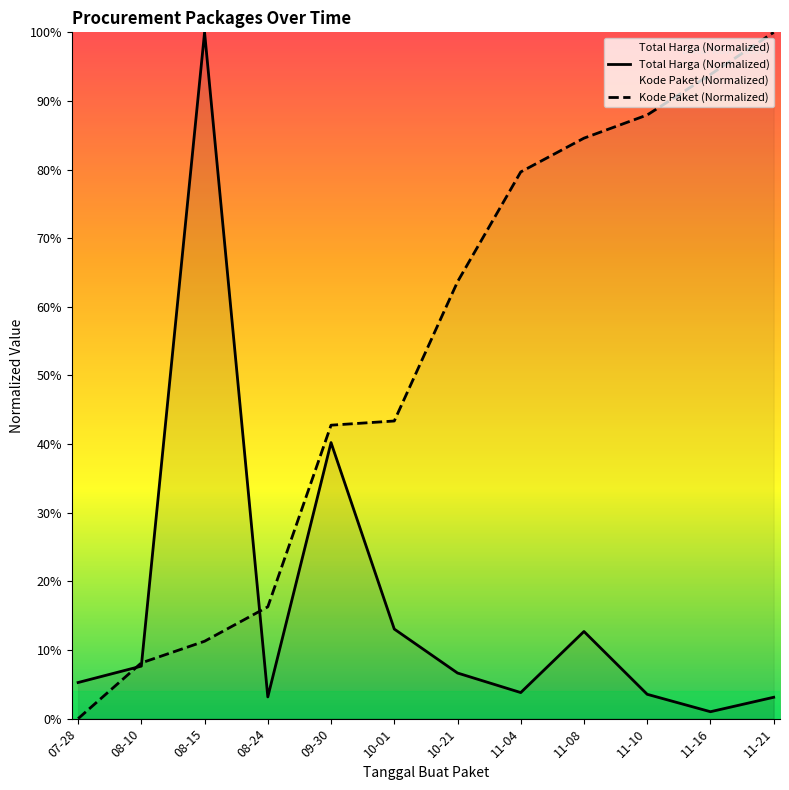

What is the spread (max minus min) of values at 08-15?

88.7